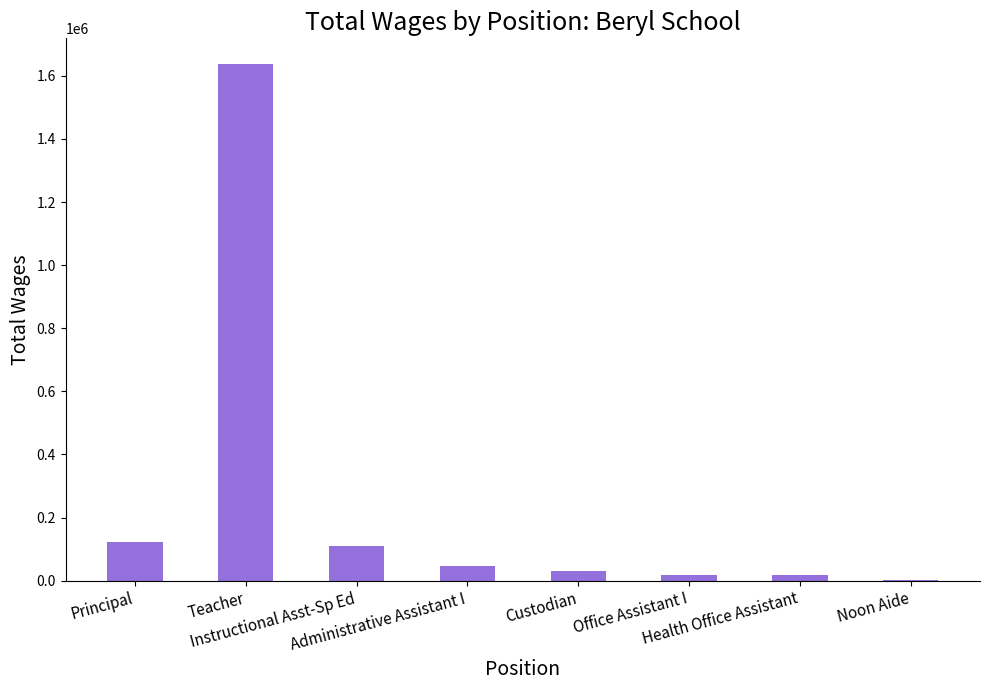

What is the sum of all values?

1987106